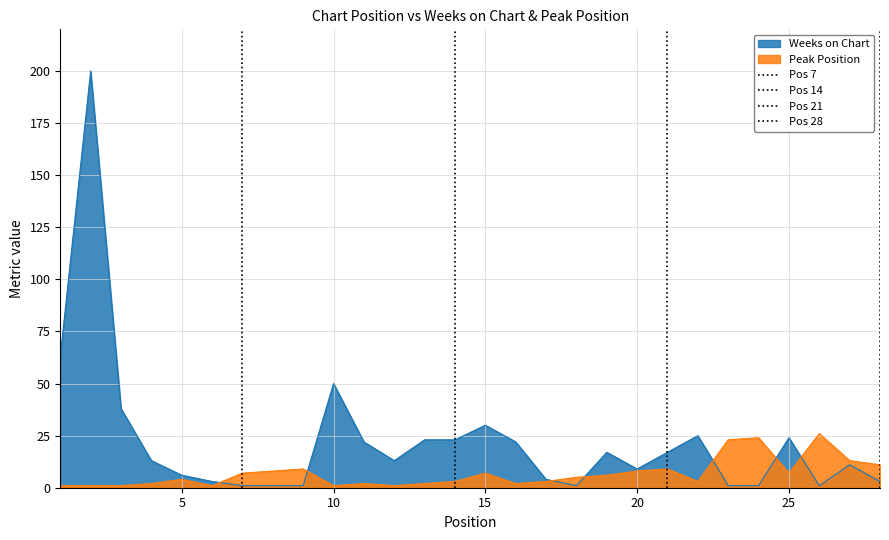

What is the difference between the maximum and minimum values in the Pos 14 series?

1